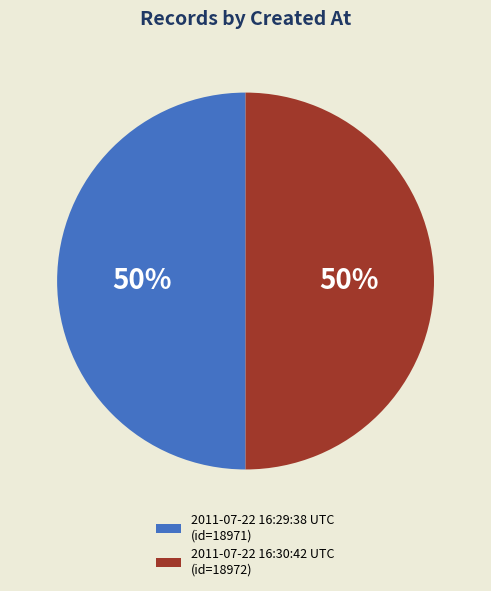

Approximately how many times larger is the value at 2011-07-22 16:29:38 UTC (id=18971) compared to 2011-07-22 16:30:42 UTC (id=18972)?

1.0